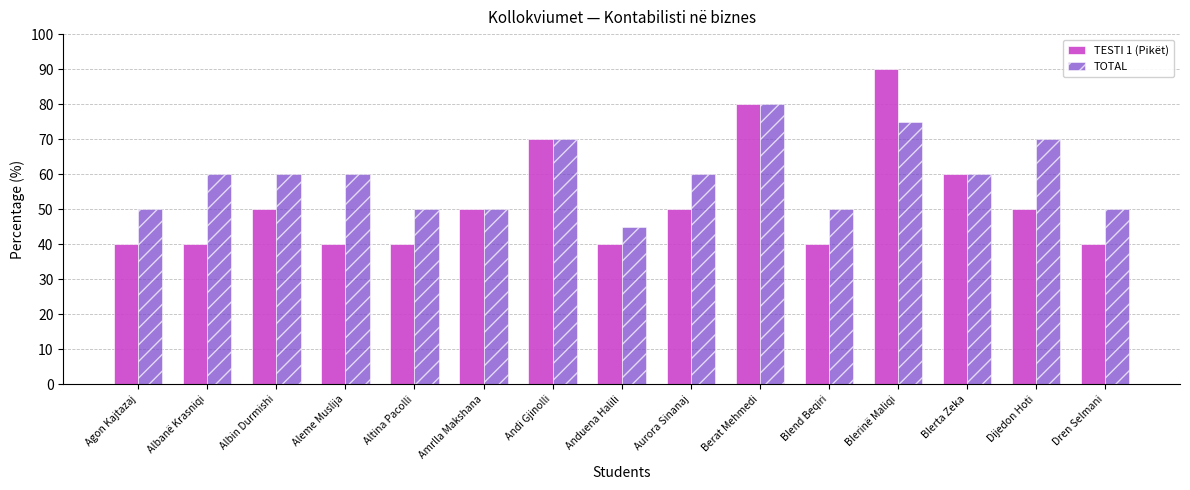

Which series changed the most between Aleme Muslija and Blerinë Maliqi?

TESTI 1 (Pikët)